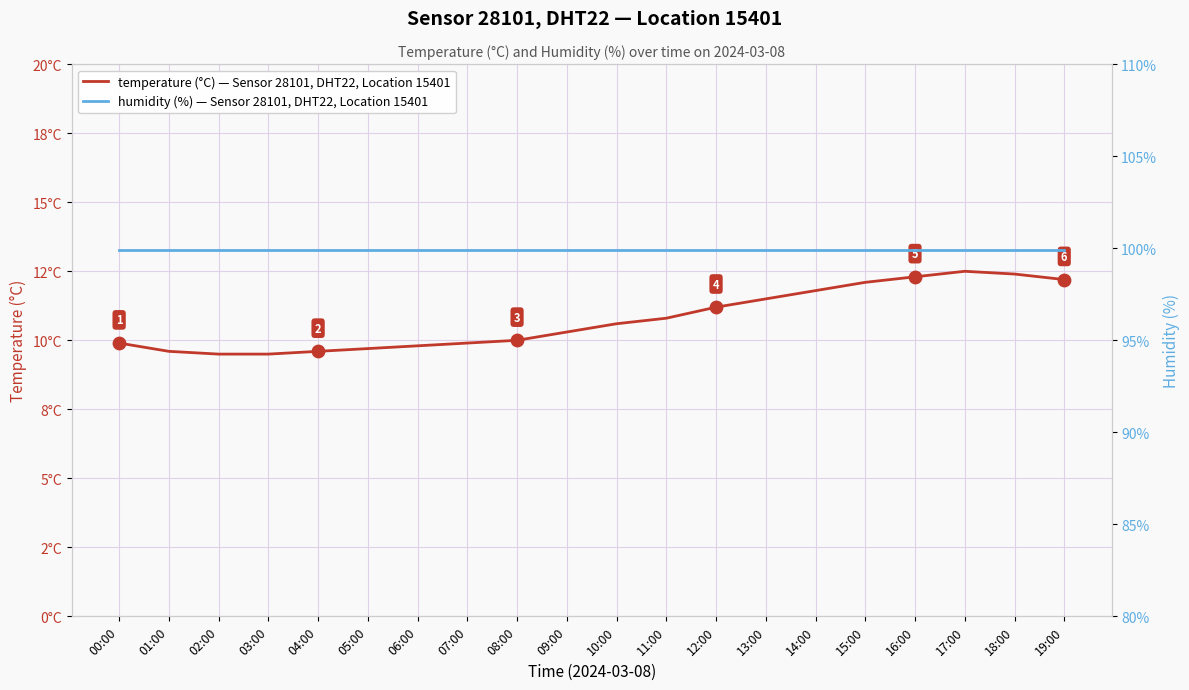

Which series contains the highest Y value?

humidity (%) — Sensor 28101, DHT22, Location 15401